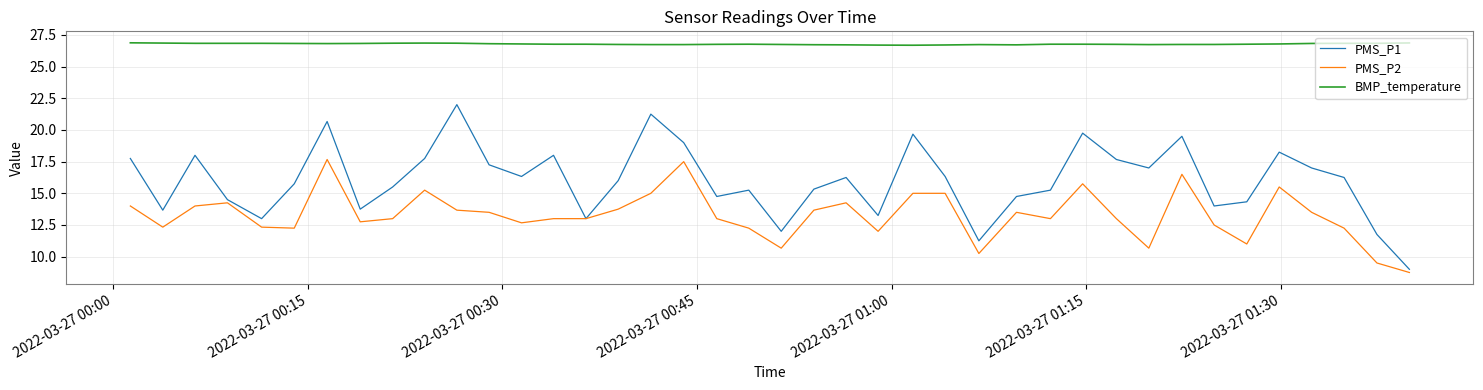

List the series in order of their overall mean, lowest first.

PMS_P2, PMS_P1, BMP_temperature